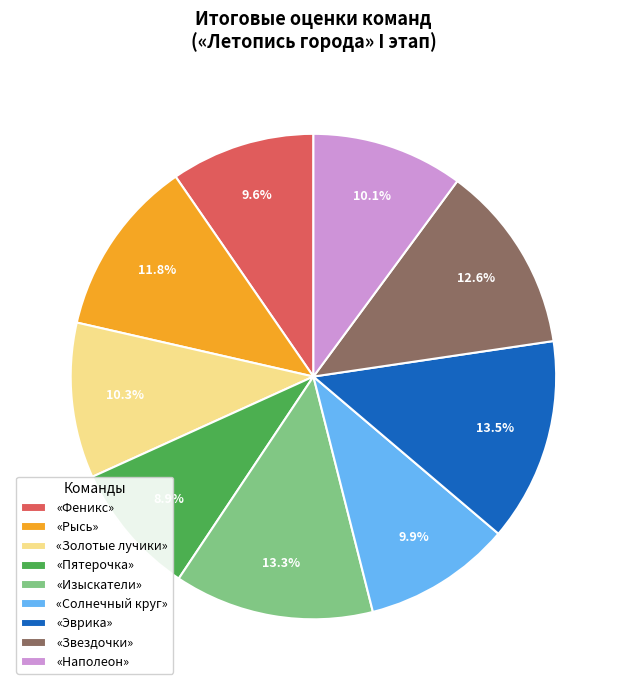

Does any single category account for the majority?

No